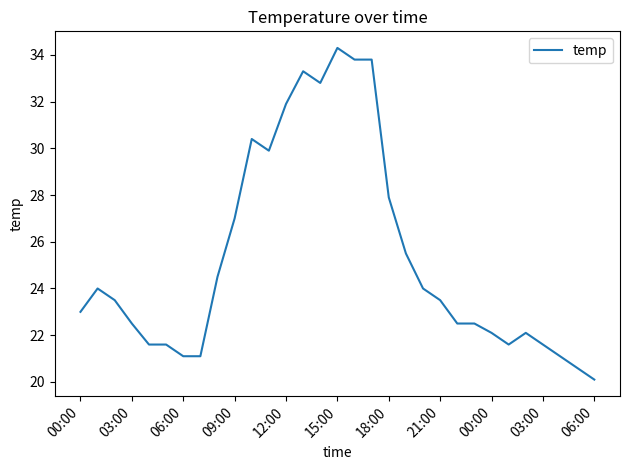

What is the difference between the maximum and minimum values?

14.2